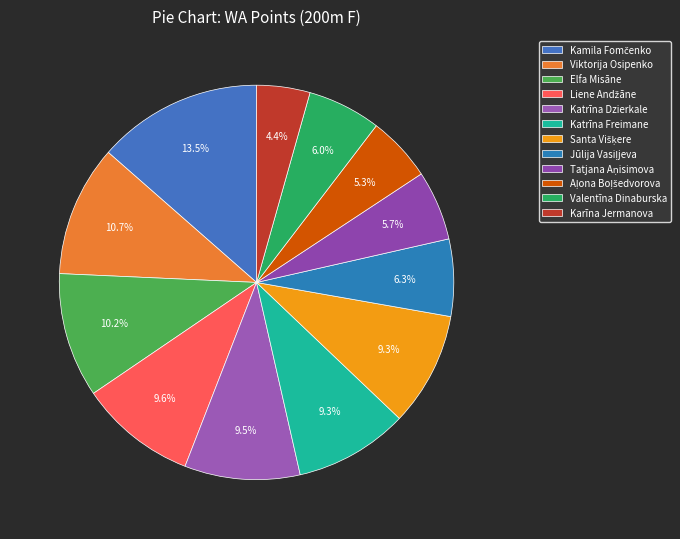

Count the number of slices in the pie.

12